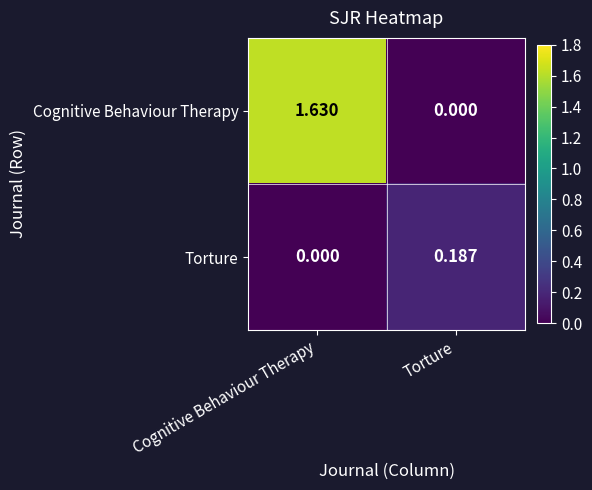

At which label is Cognitive Behaviour Therapy closest to 0?

Torture